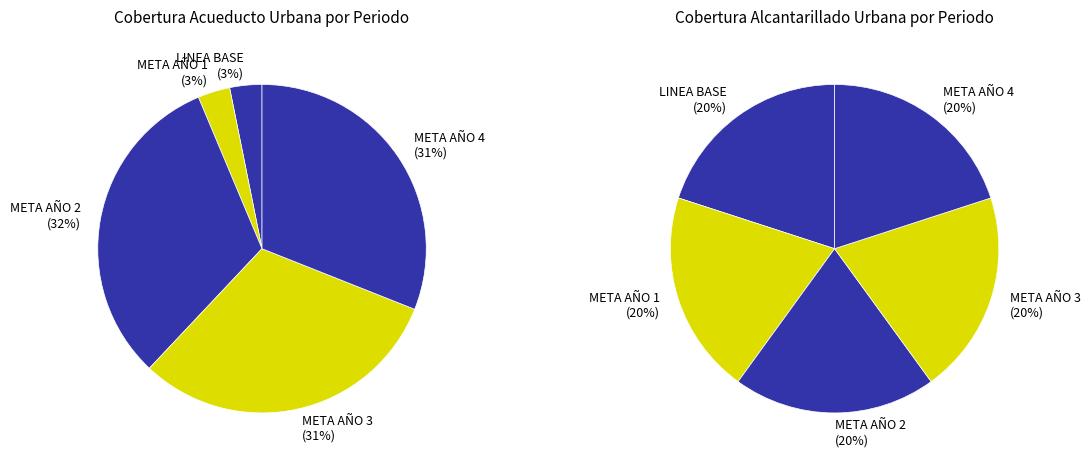

To the nearest percent, what percentage of the pie is META AÑO 1?

3%